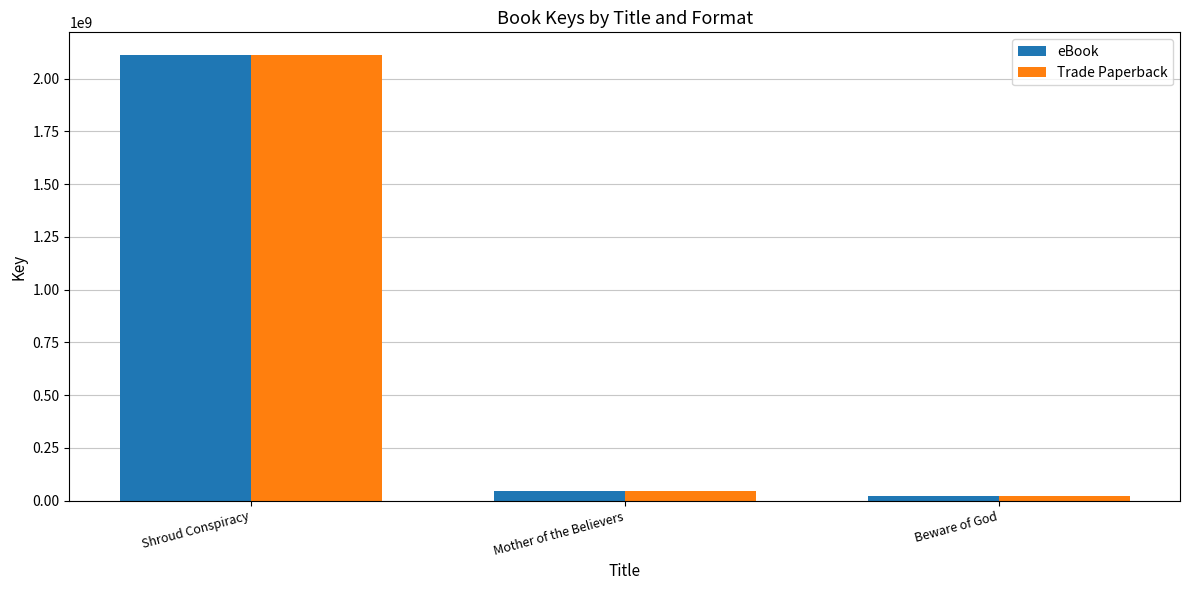

What is the difference between the eBook values at Shroud Conspiracy and Beware of God?

2090903438